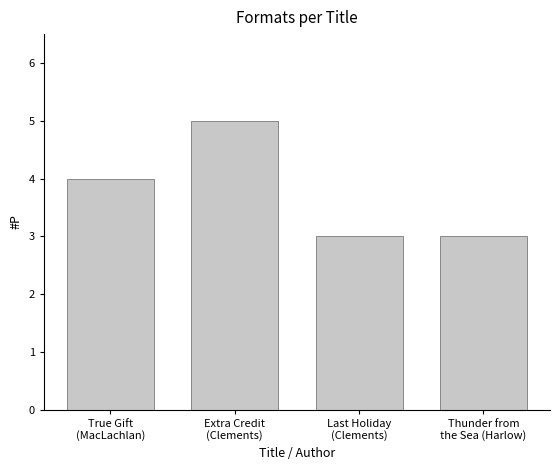

What is the label of the 1st bar from the left?

True Gift
(MacLachlan)